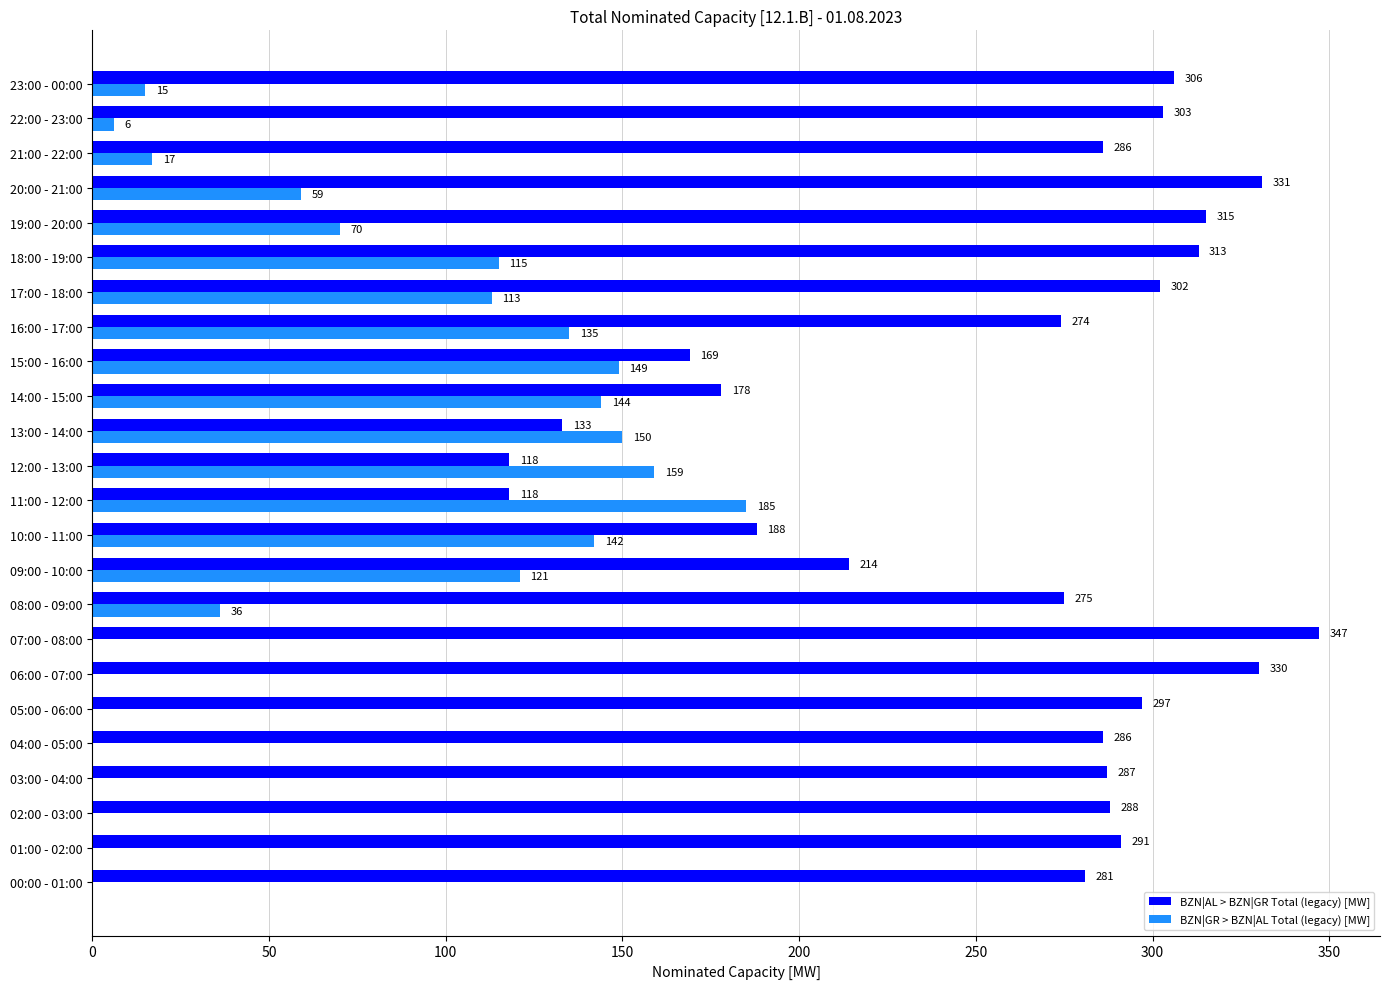

What is the sum of the BZN|GR > BZN|AL Total (legacy) [MW] values at 02:00 - 03:00 and 15:00 - 16:00?

149